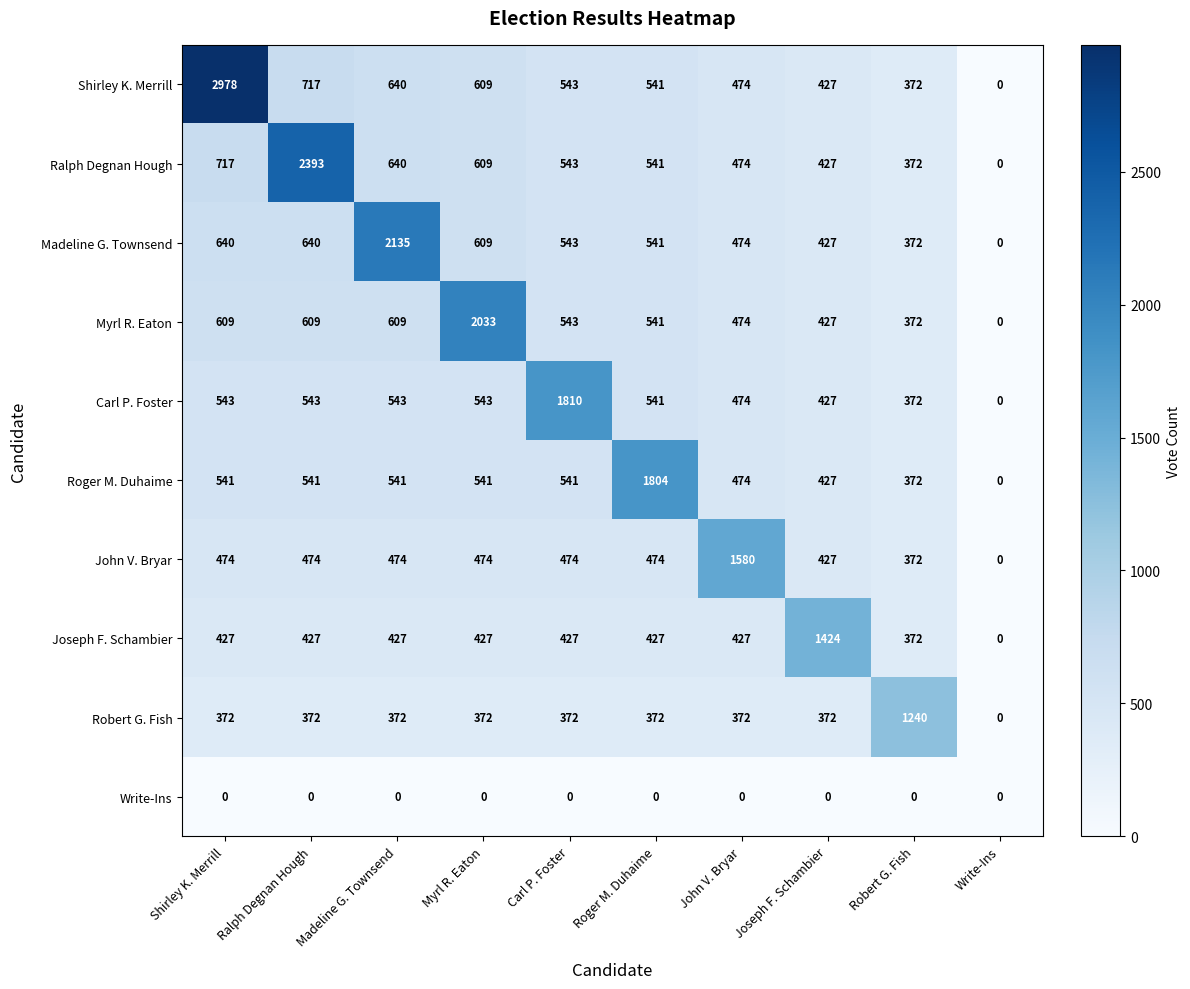

Where does the Madeline G. Townsend series first go above 543?

Shirley K. Merrill